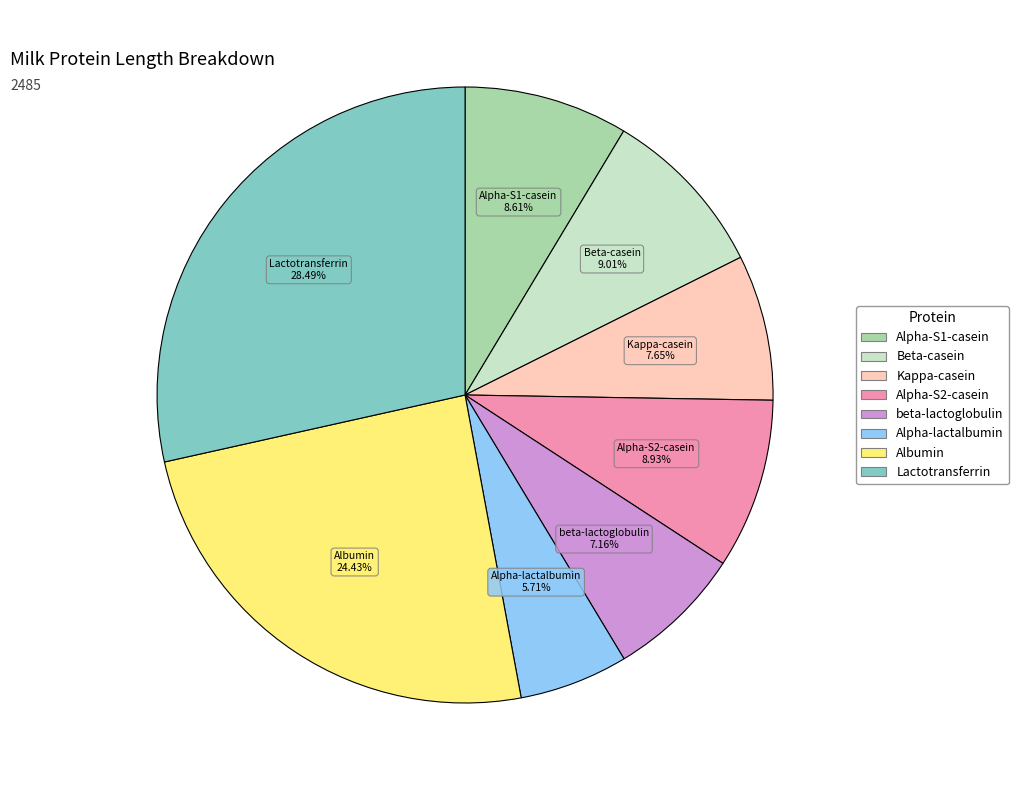

What percentage do Alpha-lactalbumin and Alpha-S2-casein together represent?

14.6%